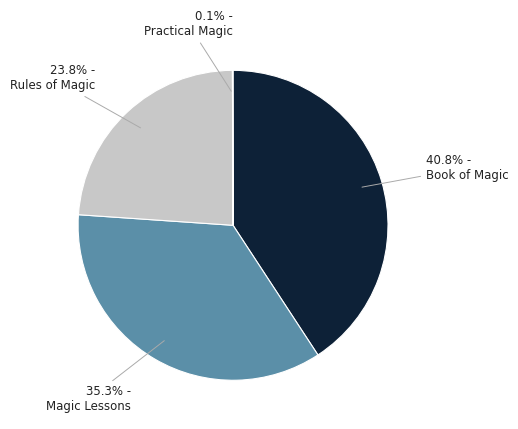

To the nearest percent, what percentage of the pie is Book of Magic?

41%